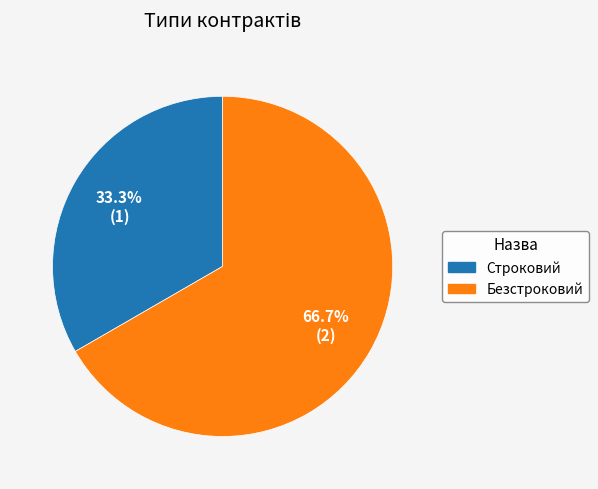

What is the ratio of the value at Безстроковий to the value at Строковий?

2.0